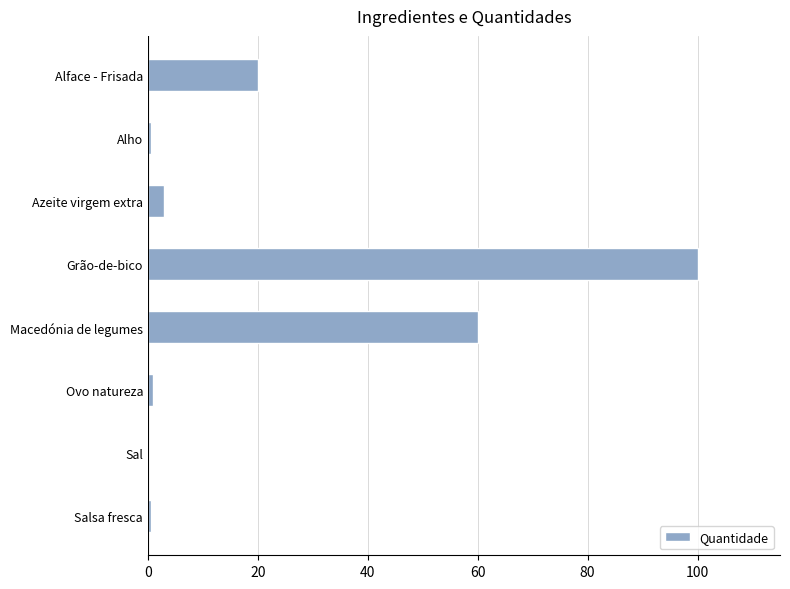

Read the value at Grão-de-bico.

100.0